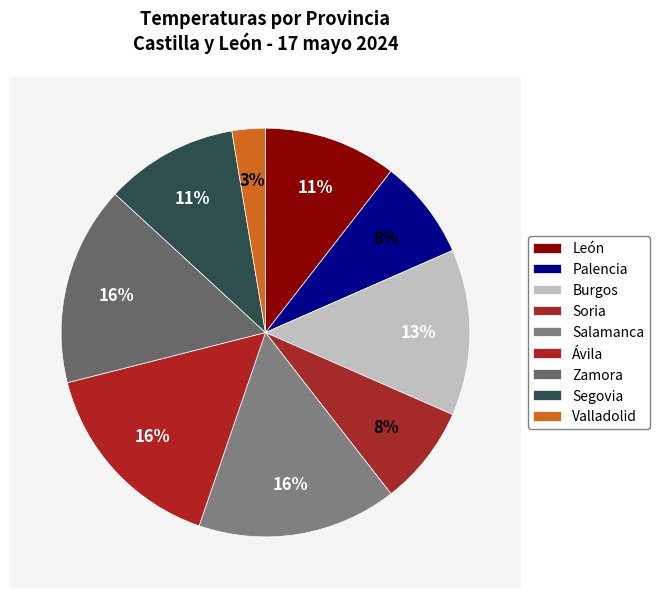

Does any single category account for the majority?

No